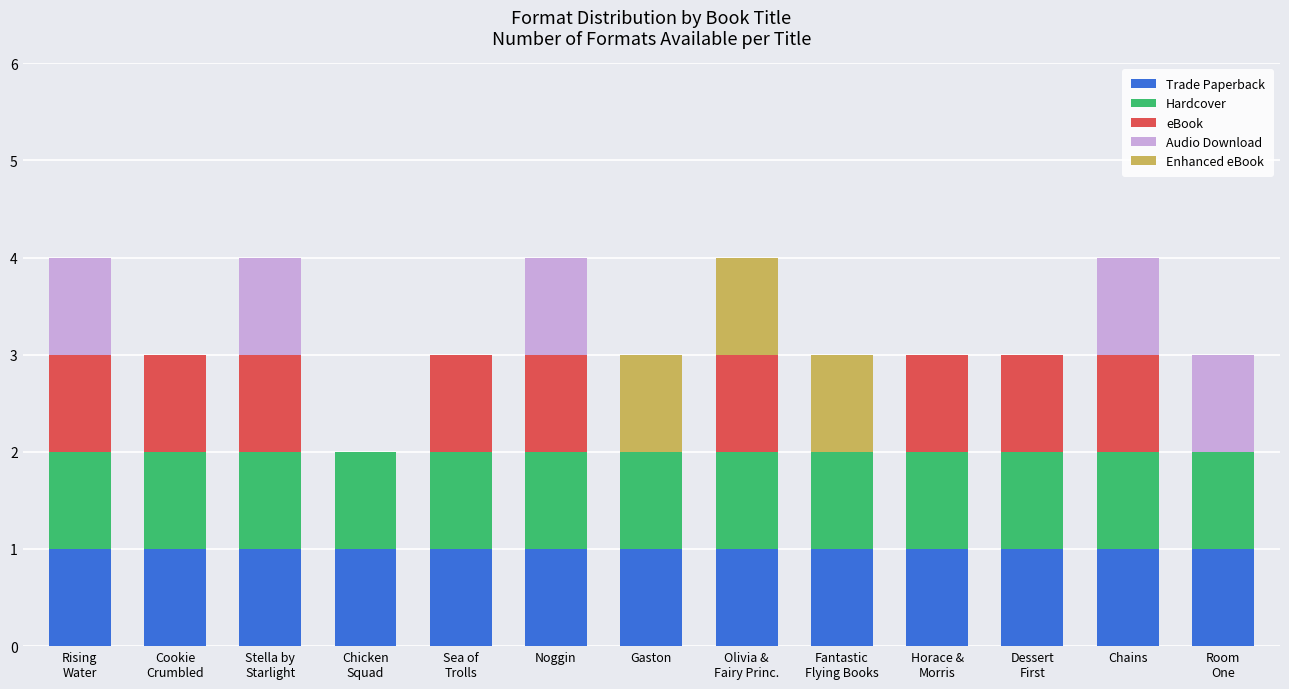

True or false: Trade Paperback has a value of 1 at Noggin.

True